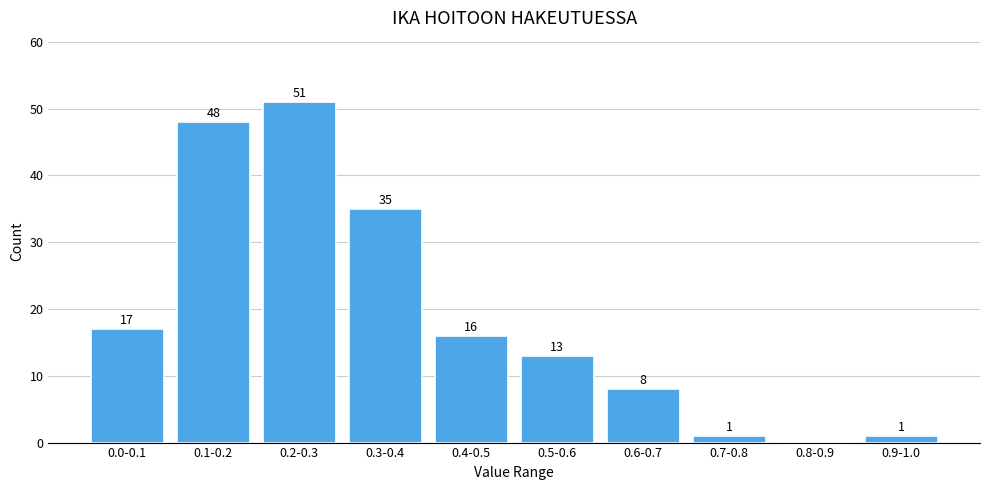

Reading left to right, what are all the values shown in this chart?

0.0-0.1=17	0.1-0.2=48	0.2-0.3=51	0.3-0.4=35	0.4-0.5=16	0.5-0.6=13	0.6-0.7=8	0.7-0.8=1	0.8-0.9=0	0.9-1.0=1